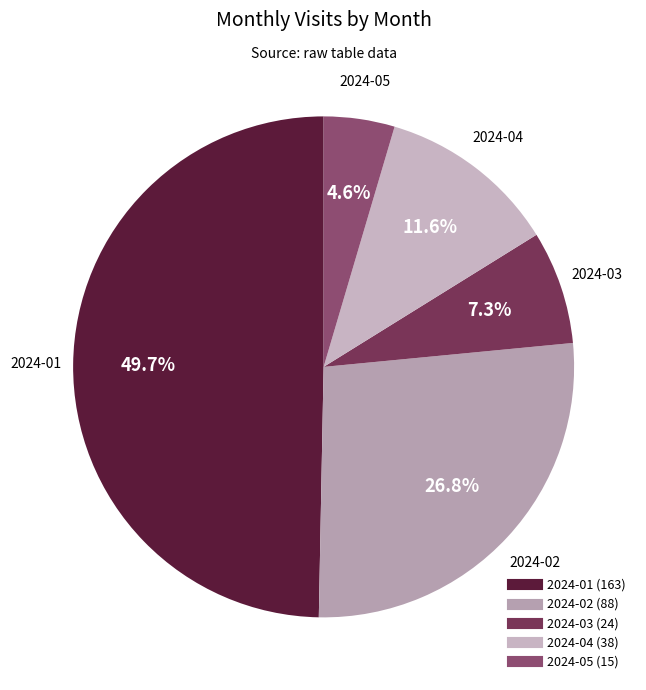

Rank the categories by value from highest to lowest.

2024-01, 2024-02, 2024-04, 2024-03, 2024-05